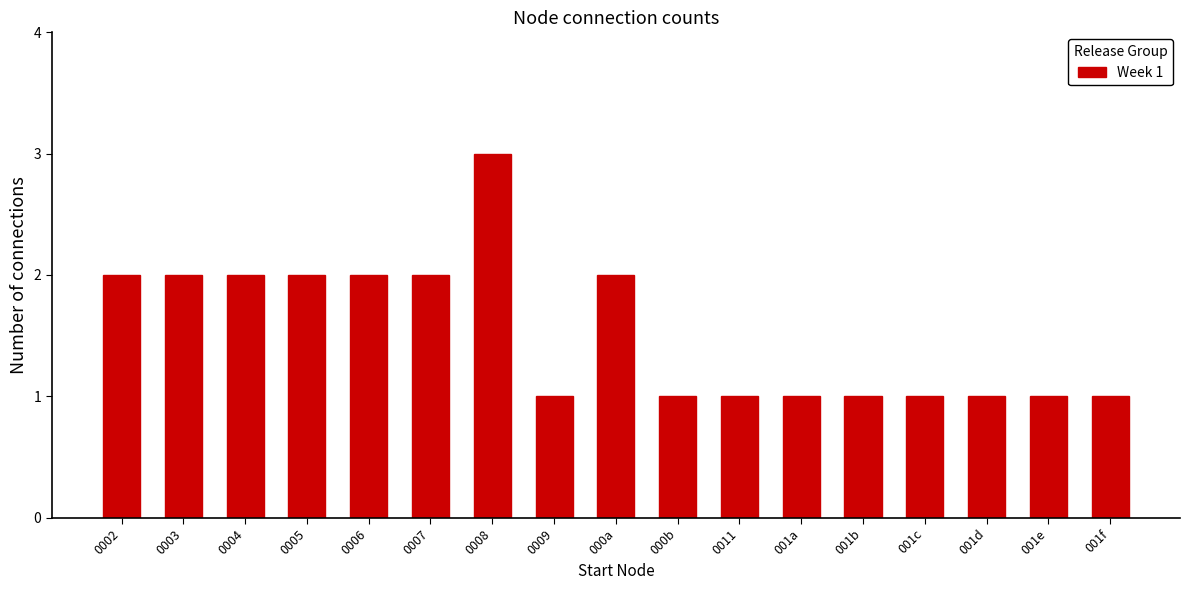

How many bars are there in total?

17